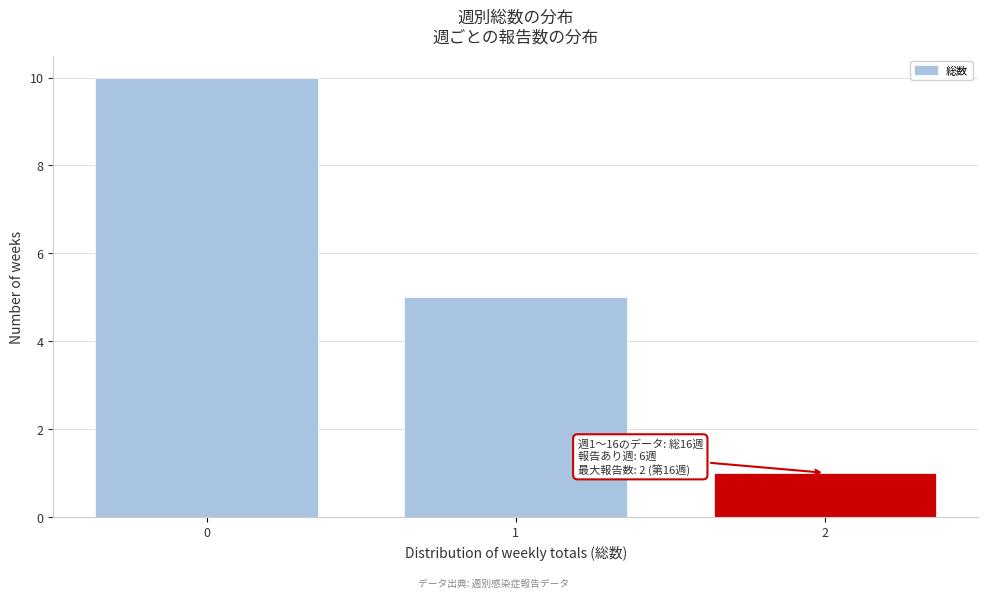

Reading left to right, what are all the values shown in this chart?

10	5	1